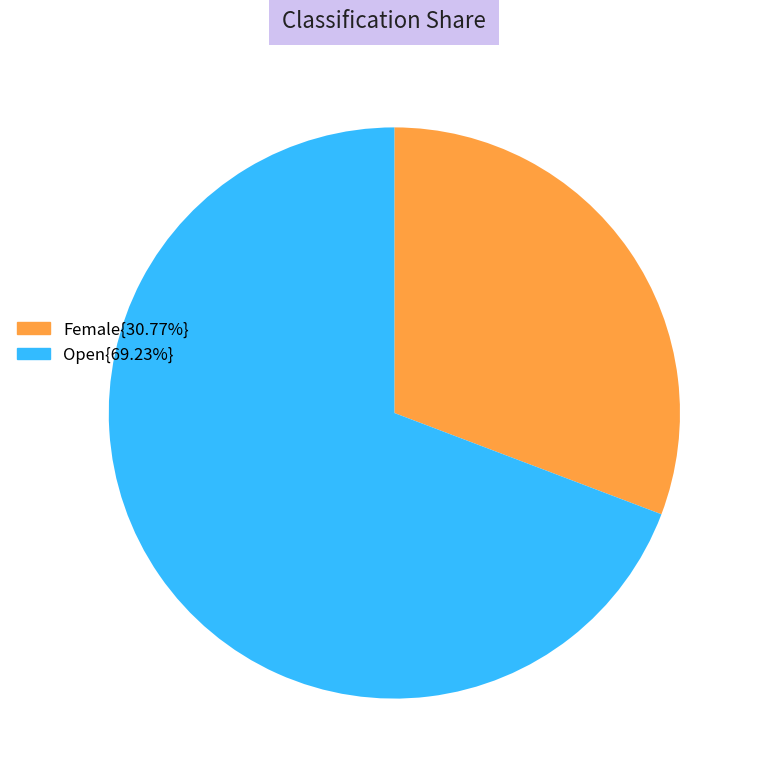

Does any single category account for the majority?

Yes